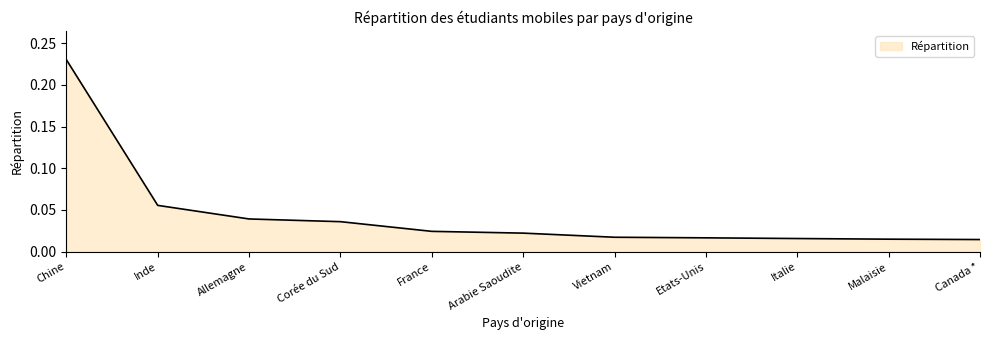

Between Vietnam and Corée du Sud, which is larger?

Corée du Sud